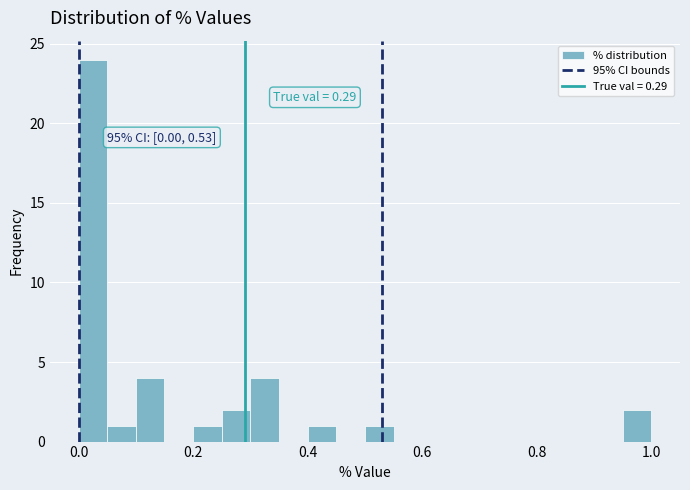

Around what value on the x-axis is the tallest bar? Give the approximate position of its centre, as read against the axis.

0.02